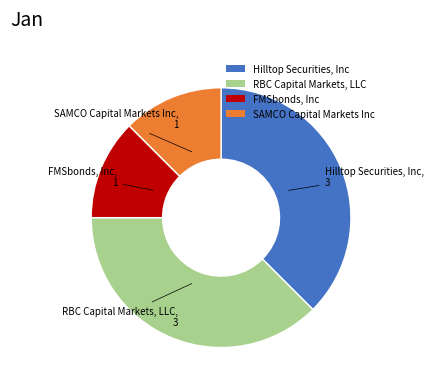

What is the ratio of the value at Hilltop Securities, Inc to the value at FMSbonds, Inc?

3.0